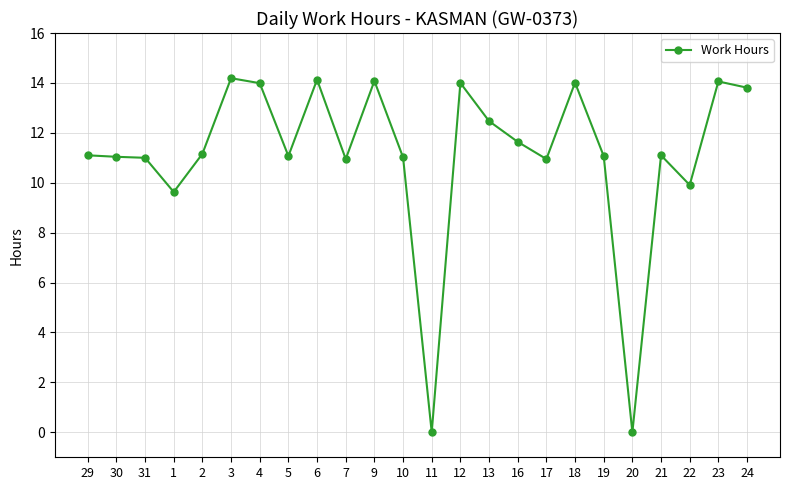

What is the ratio of the value at 19 to the value at 21?

1.0